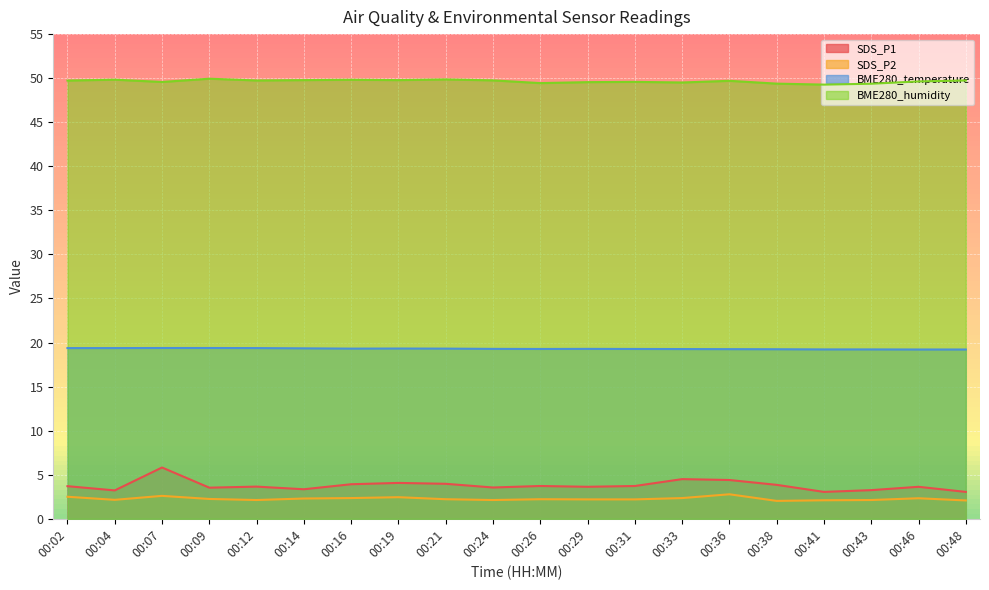

Which category has the highest value in the SDS_P2 series?

00:36